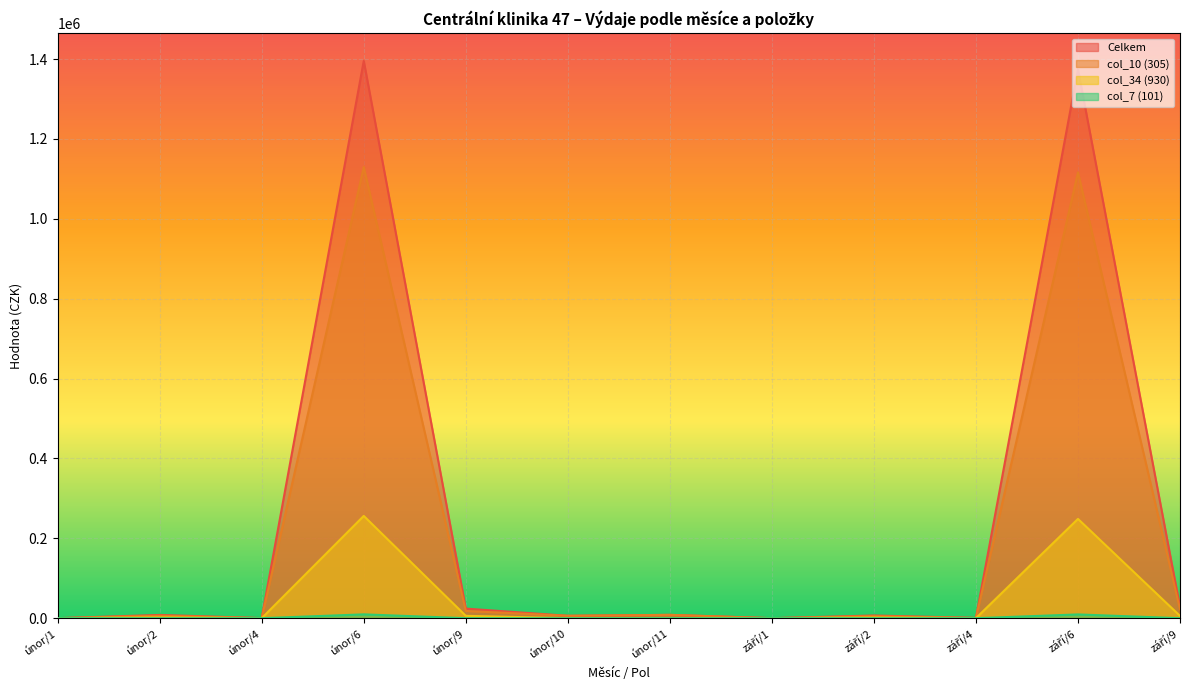

What value does the col_10 (305) series have at únor/11?

8333.3